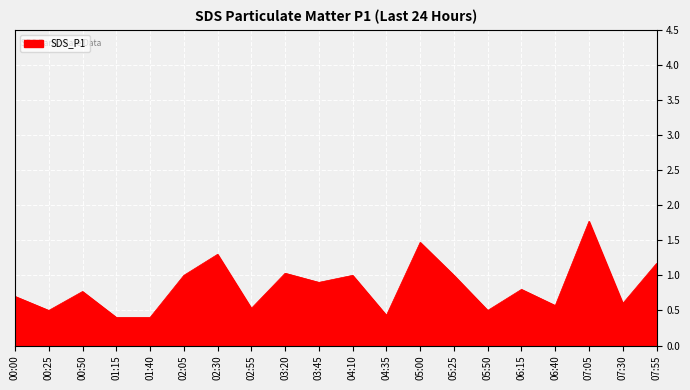

What is the approximate value at 02:30?

1.3